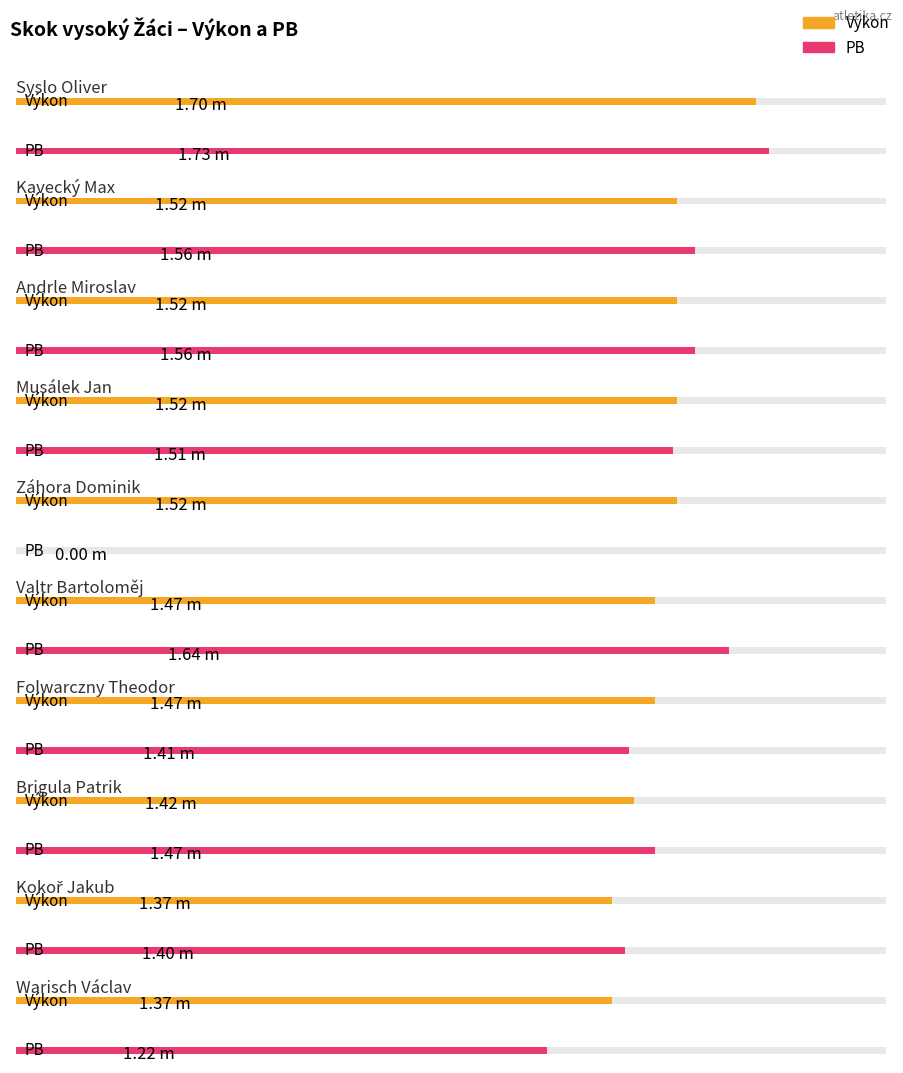

Rank the series at Syslo Oliver from highest to lowest value.

PB, Výkon